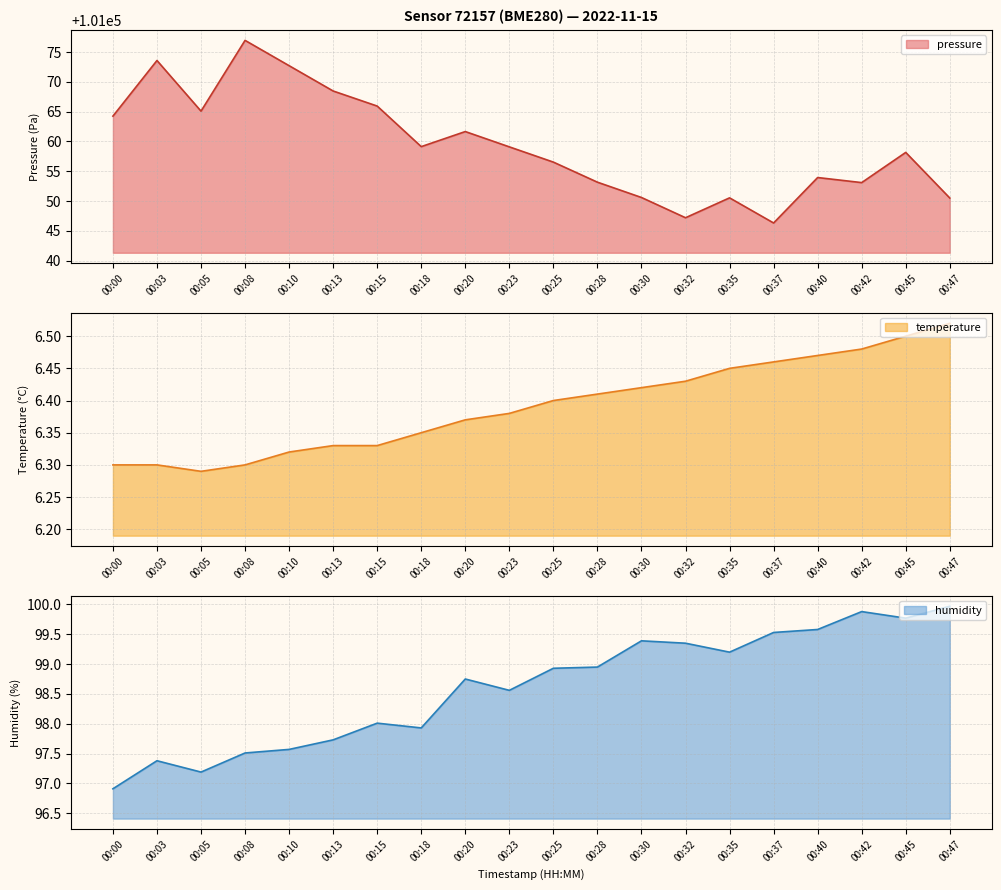

Reading left to right, list all the values displayed in this chart.

pressure: 00:00=101064.2	00:03=101073.6	00:05=101065.1	00:08=101077.0	00:10=101072.7	00:13=101068.5	00:15=101065.9	00:18=101059.1	00:20=101061.7	00:23=101059.1	00:25=101056.5	00:28=101053.2	00:30=101050.6	00:32=101047.2	00:35=101050.5	00:37=101046.3	00:40=101053.9	00:42=101053.1	00:45=101058.2	00:47=101050.5
temperature: 00:00=6.3	00:03=6.3	00:05=6.3	00:08=6.3	00:10=6.3	00:13=6.3	00:15=6.3	00:18=6.3	00:20=6.4	00:23=6.4	00:25=6.4	00:28=6.4	00:30=6.4	00:32=6.4	00:35=6.5	00:37=6.5	00:40=6.5	00:42=6.5	00:45=6.5	00:47=6.5
humidity: 00:00=96.9	00:03=97.4	00:05=97.2	00:08=97.5	00:10=97.6	00:13=97.7	00:15=98.0	00:18=97.9	00:20=98.8	00:23=98.6	00:25=98.9	00:28=99.0	00:30=99.4	00:32=99.3	00:35=99.2	00:37=99.5	00:40=99.6	00:42=99.9	00:45=99.8	00:47=100.0